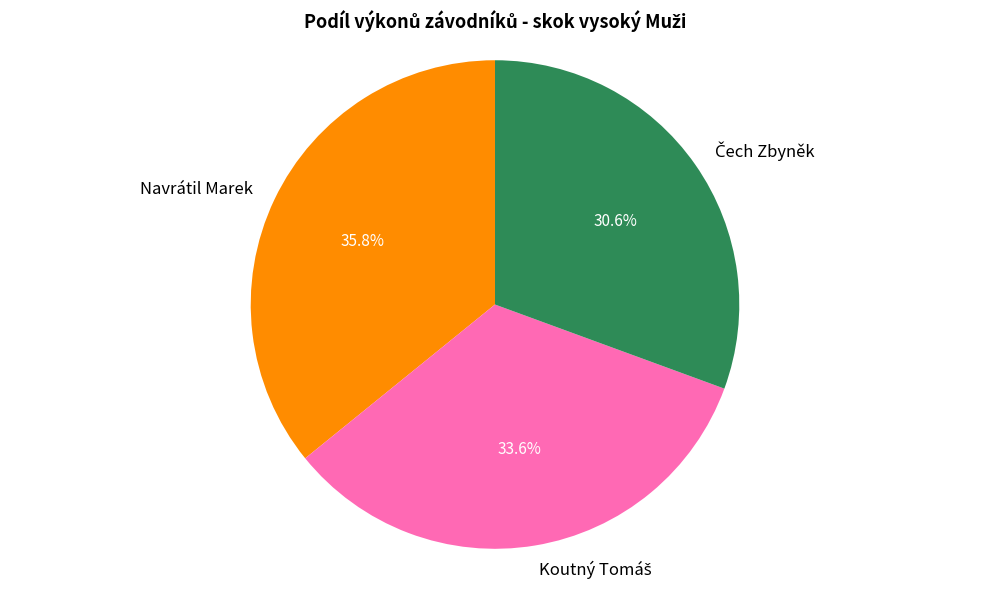

Is there any slice that represents more than half of the pie?

No